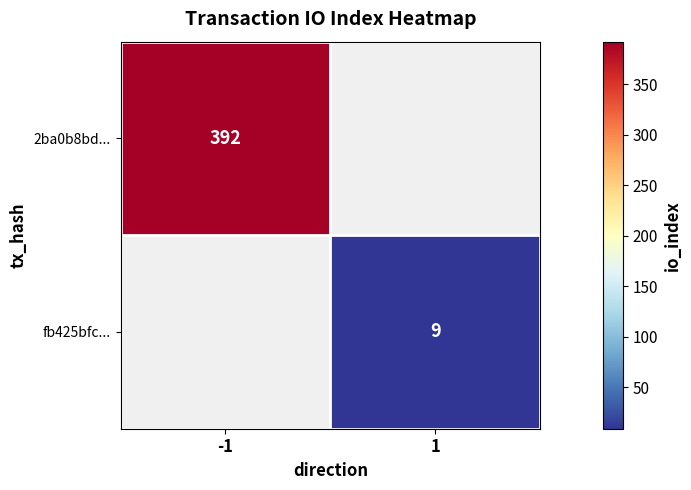

True or false: 2ba0b8bd... has a value of 392 at -1.

True